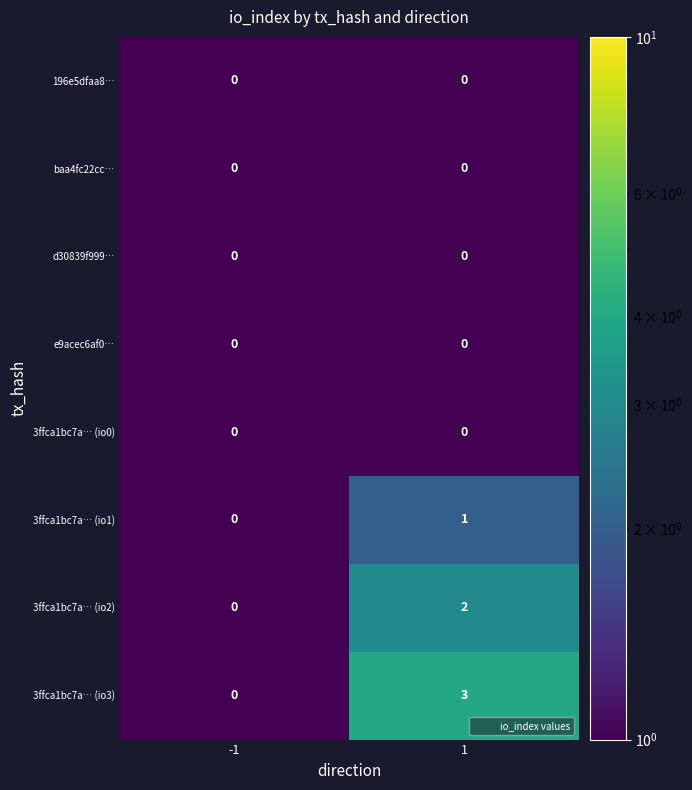

The 196e5dfaa8… series shows 0 at -1. True or false?

True